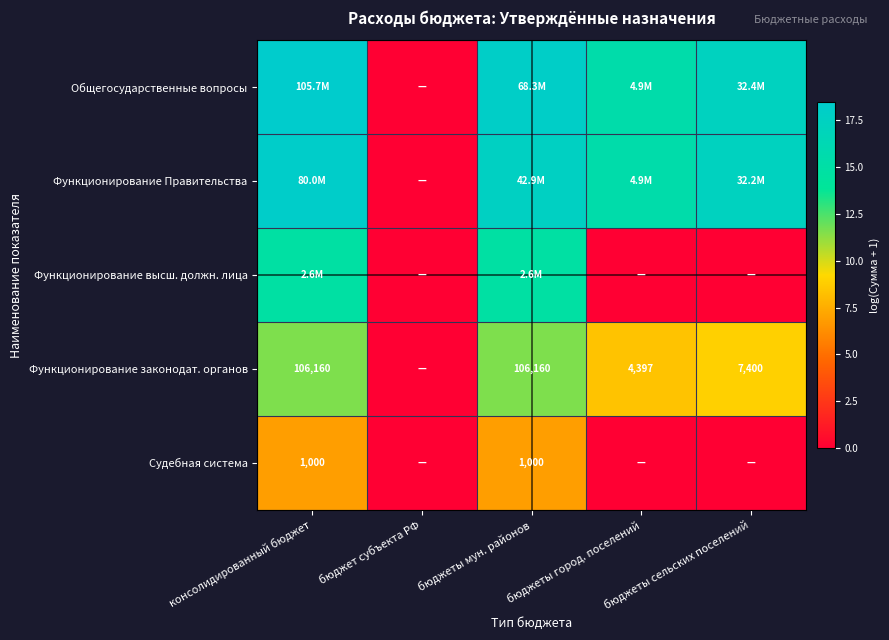

What is the average value of the Общегосударственные вопросы series?

13.8